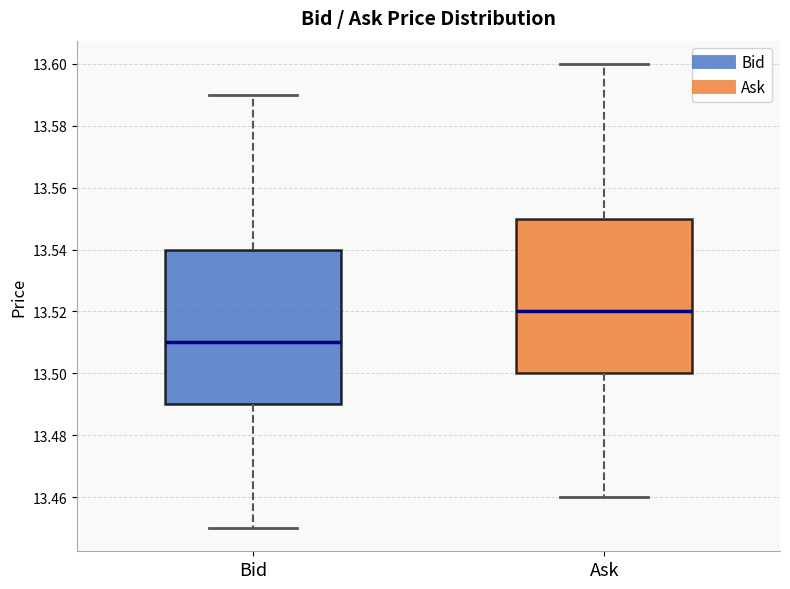

Reading left to right, transcribe this box plot: for each box, give where its median line is, the range the box spans, and where its two whiskers end, as read against the y-axis. The values are not printed on the chart, so give them approximately, as read against the axis.

Bid: median 13.51, box 13.49 to 13.54, whiskers 13.45 to 13.59
Ask: median 13.52, box 13.50 to 13.55, whiskers 13.46 to 13.60